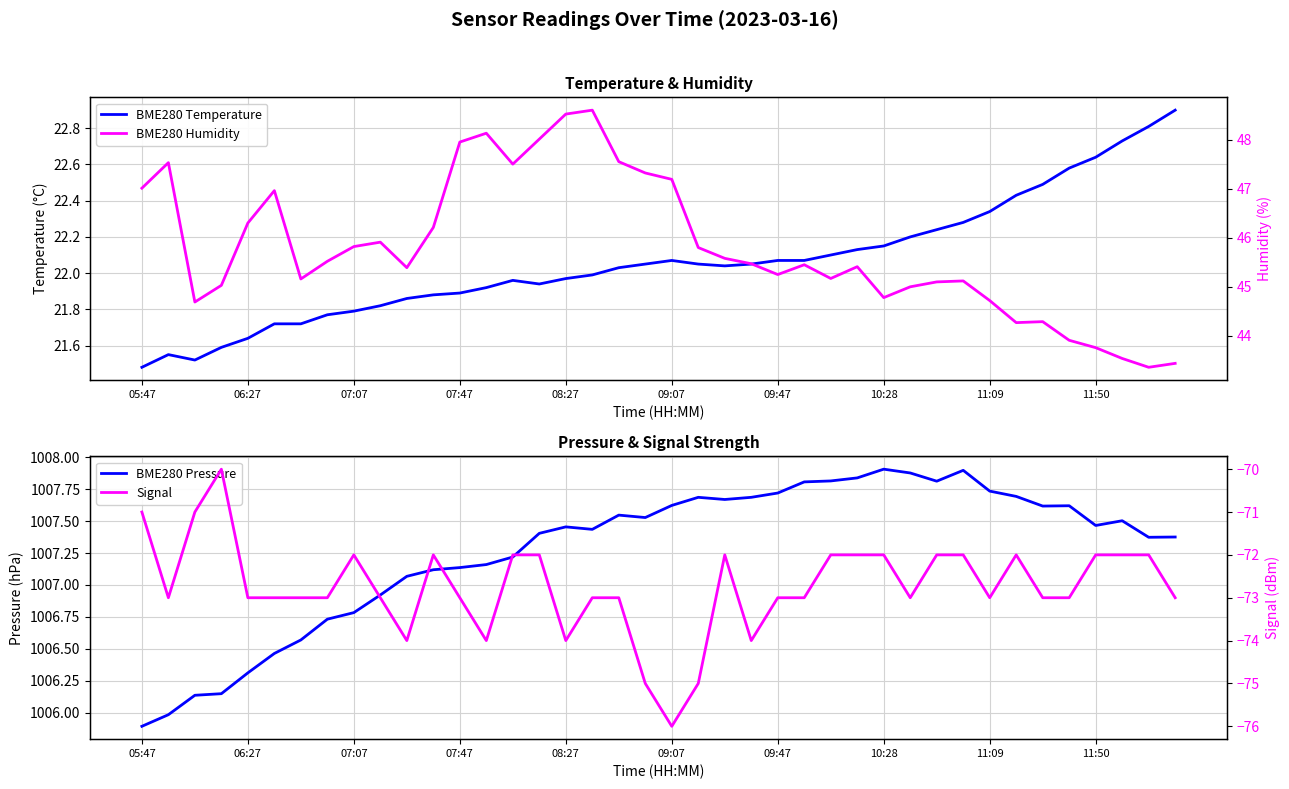

True or false: BME280 Humidity has a value of 62.3 at 37.

False